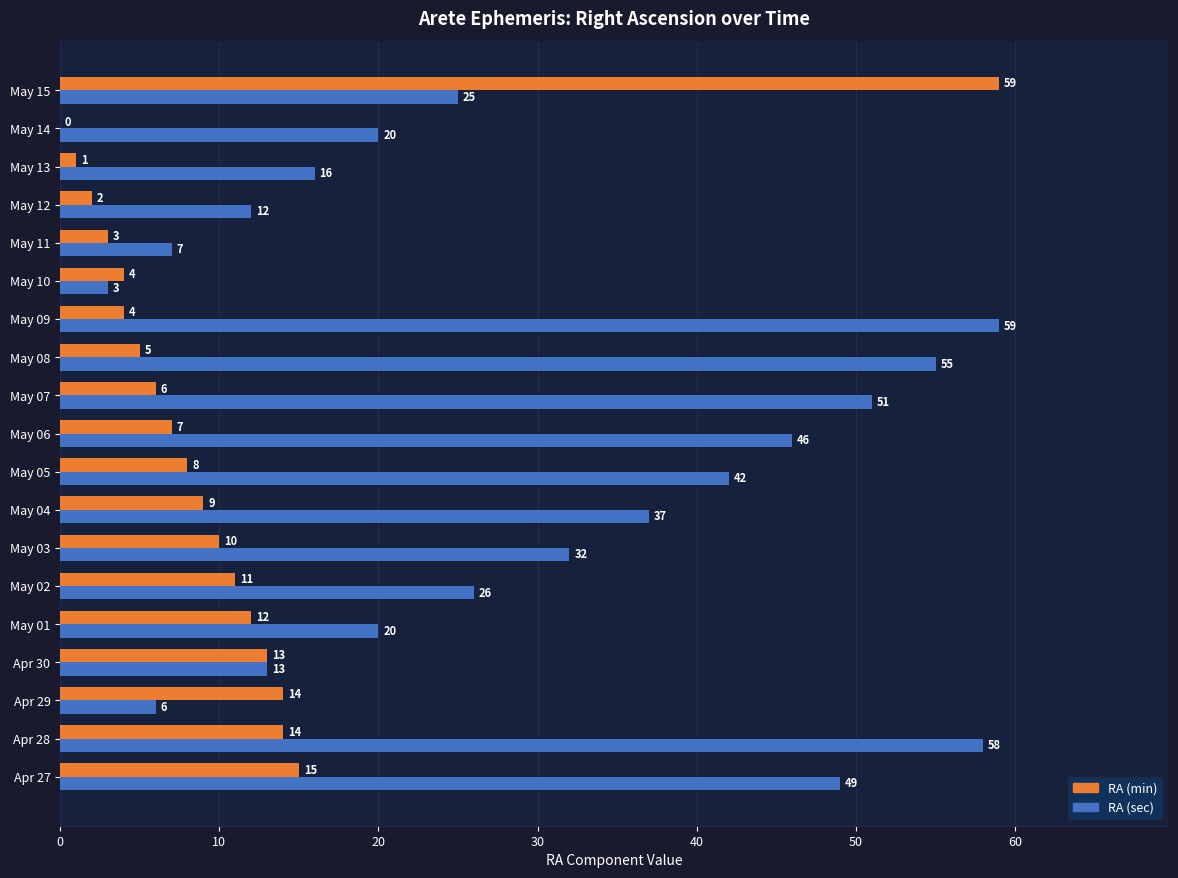

Is the value of RA (min) at Apr 29 greater than the value of RA (sec) at May 14?

No